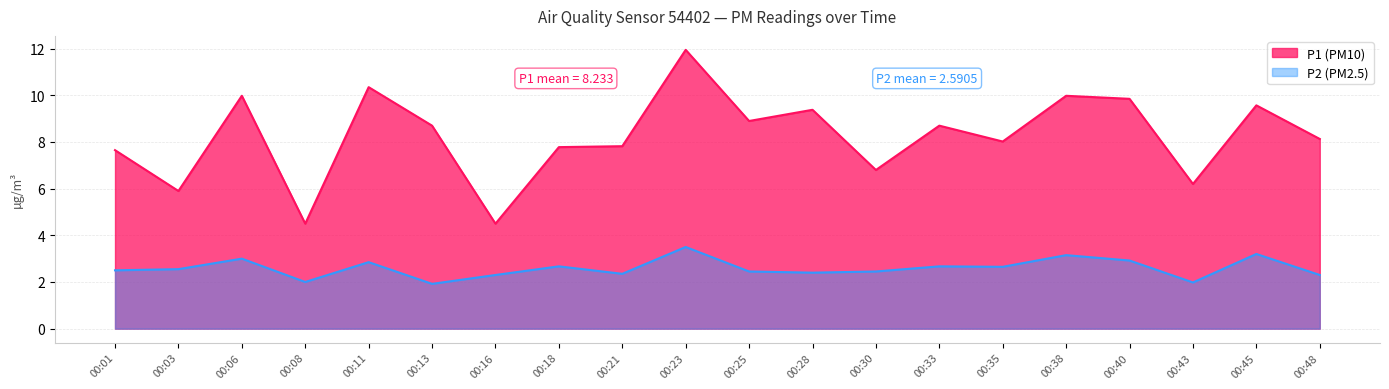

At how many categories does at least one series exceed 11?

1